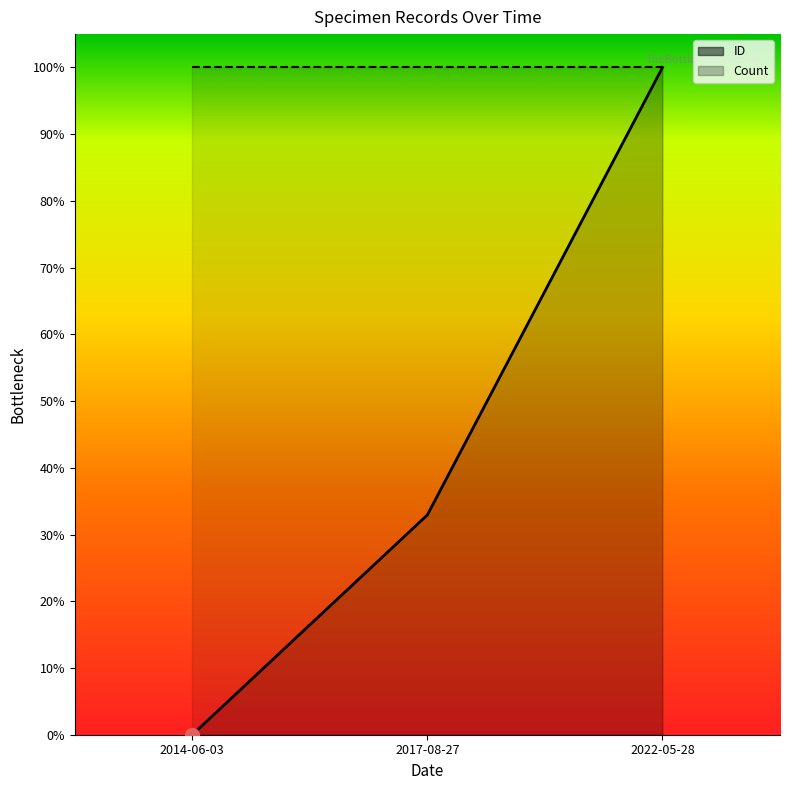

What is the maximum value shown in the chart?

1.0